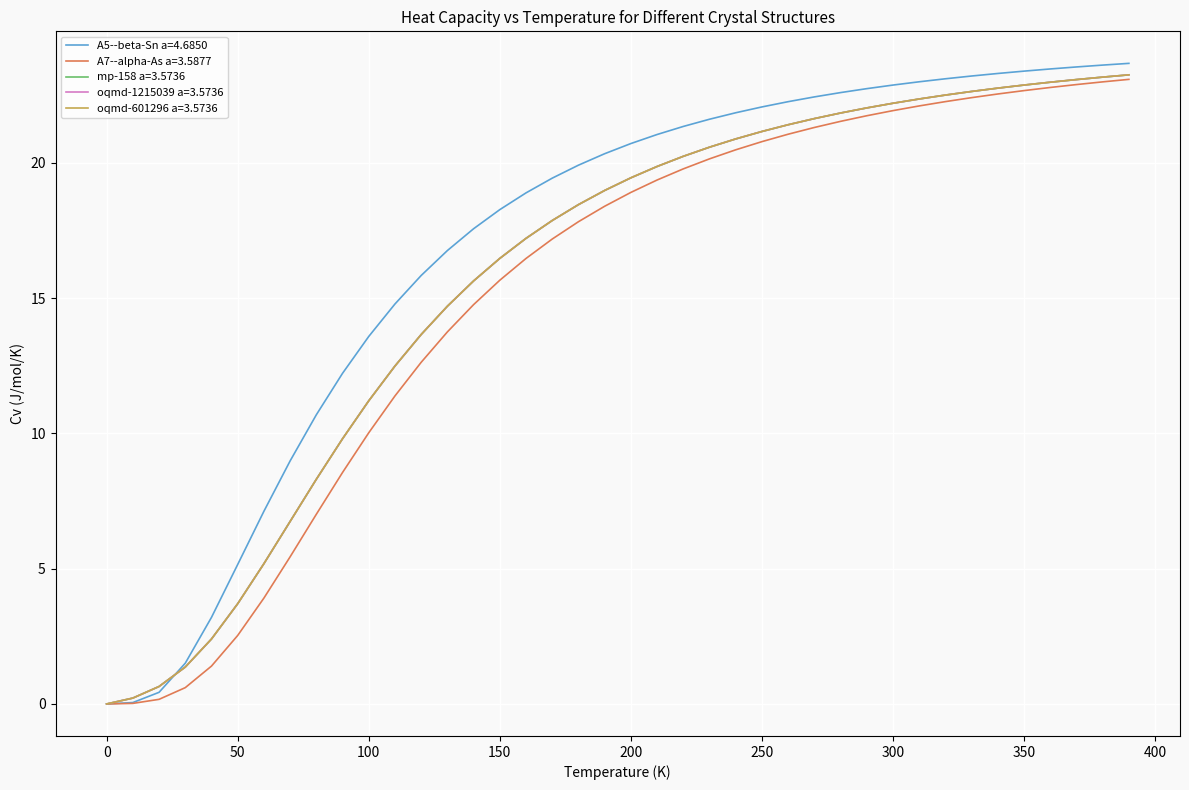

What is the maximum value for oqmd-601296 a=3.5736?

23.3